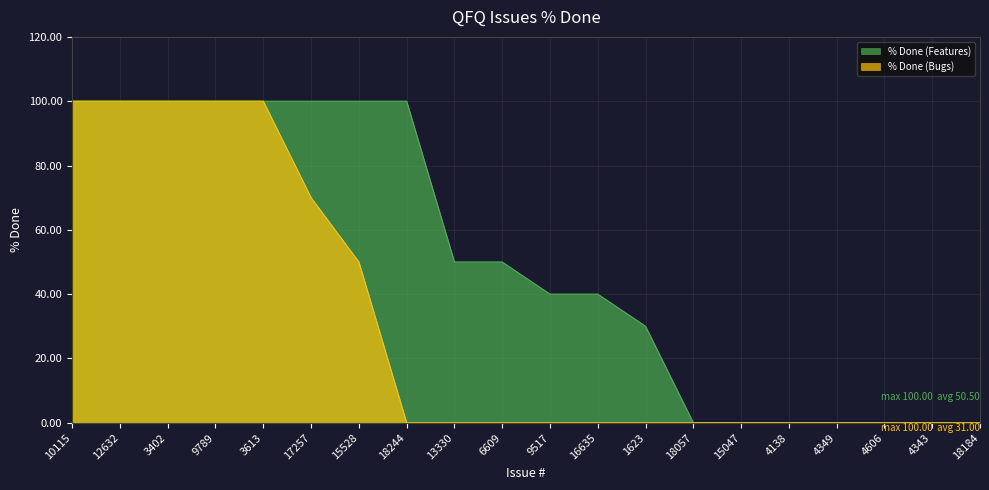

What is the maximum value for % Done (Features)?

100